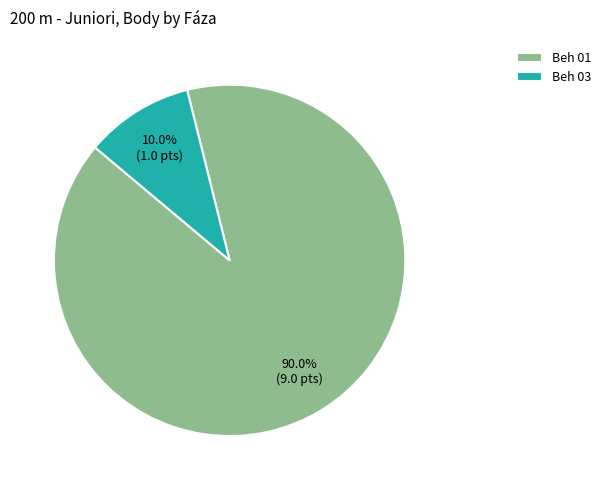

To the nearest percent, what is the combined percentage of Beh 01 and Beh 03?

100%